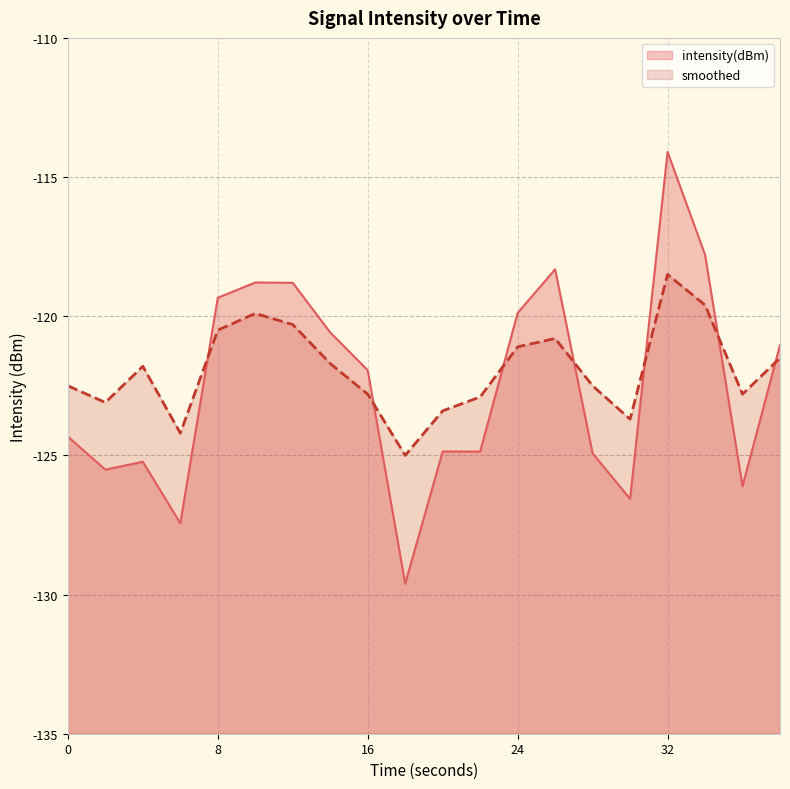

Where do smoothed and intensity(dBm) first cross each other?

6 and 8